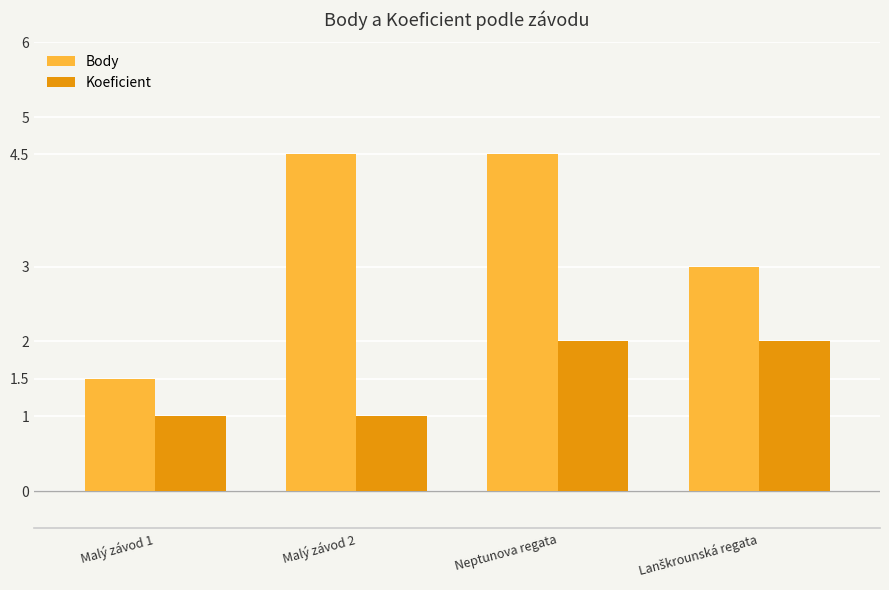

What are all the series names shown in the legend?

Body, Koeficient